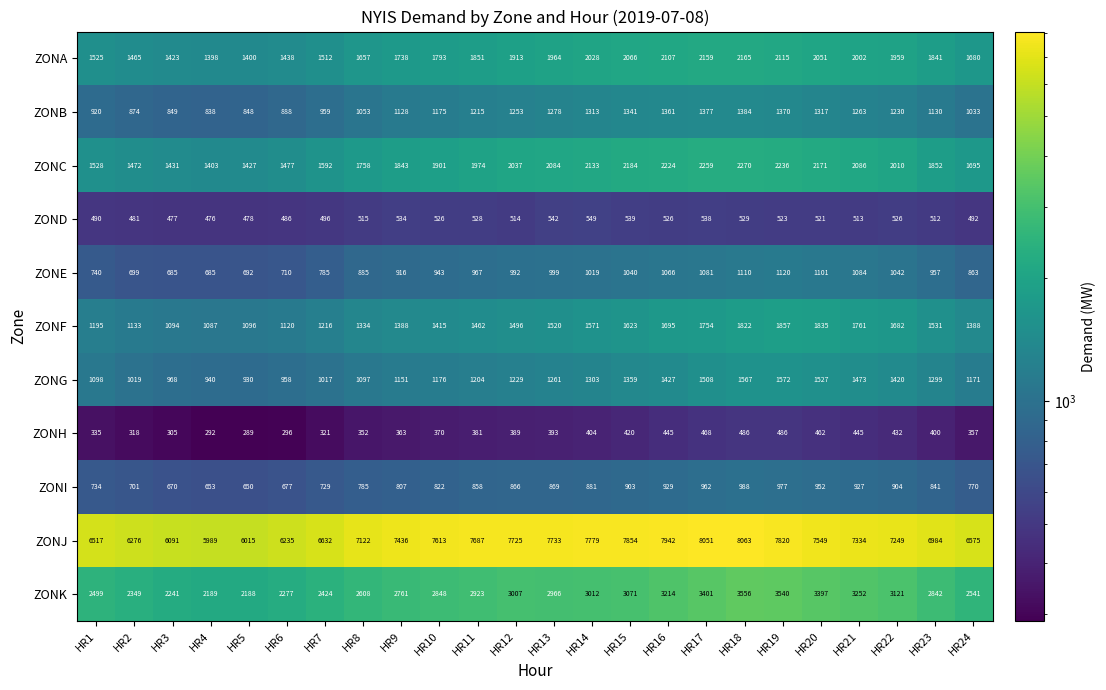

How many series are shown in this chart?

11